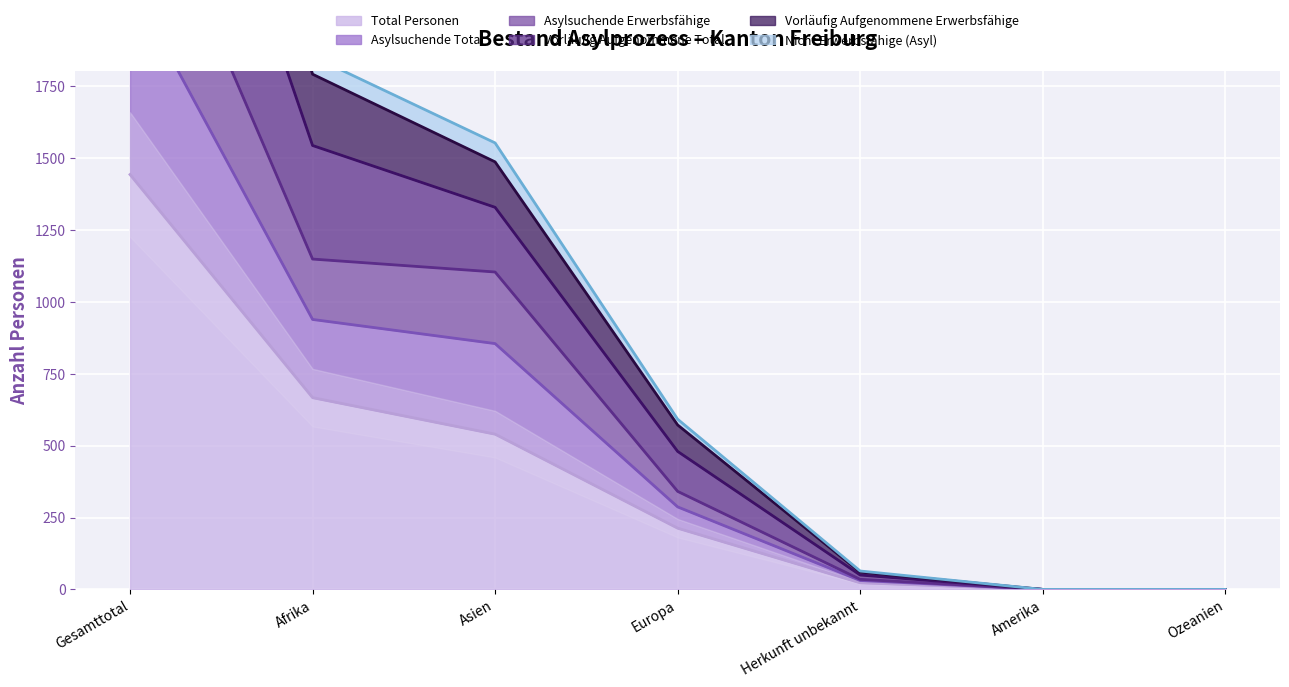

Which series changed the most between Gesamttotal and Afrika?

Vorläufig Aufgenommene Erwerbsfähige